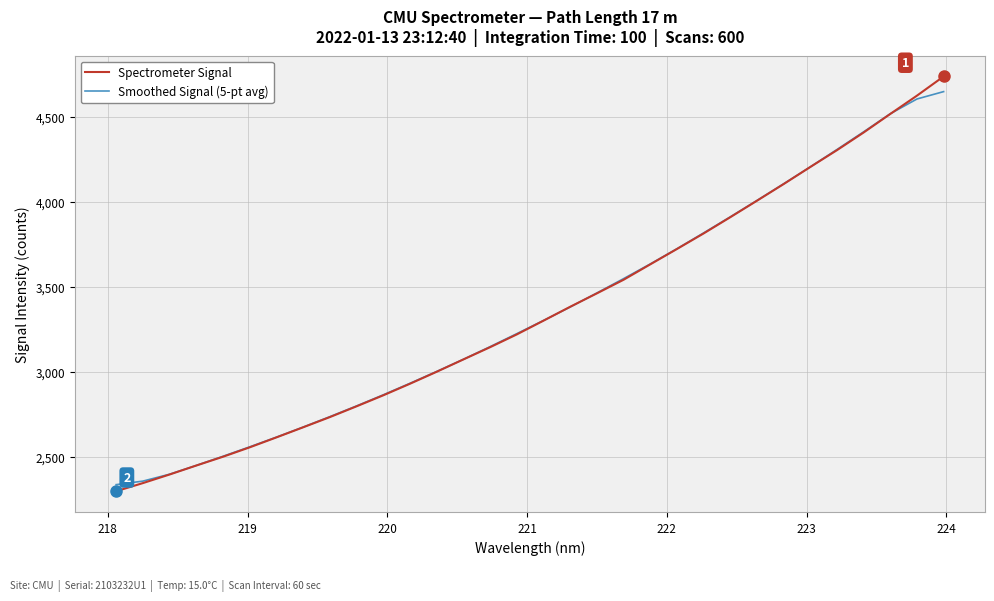

True or false: Spectrometer Signal has more than 0 points higher than both neighbors.

False